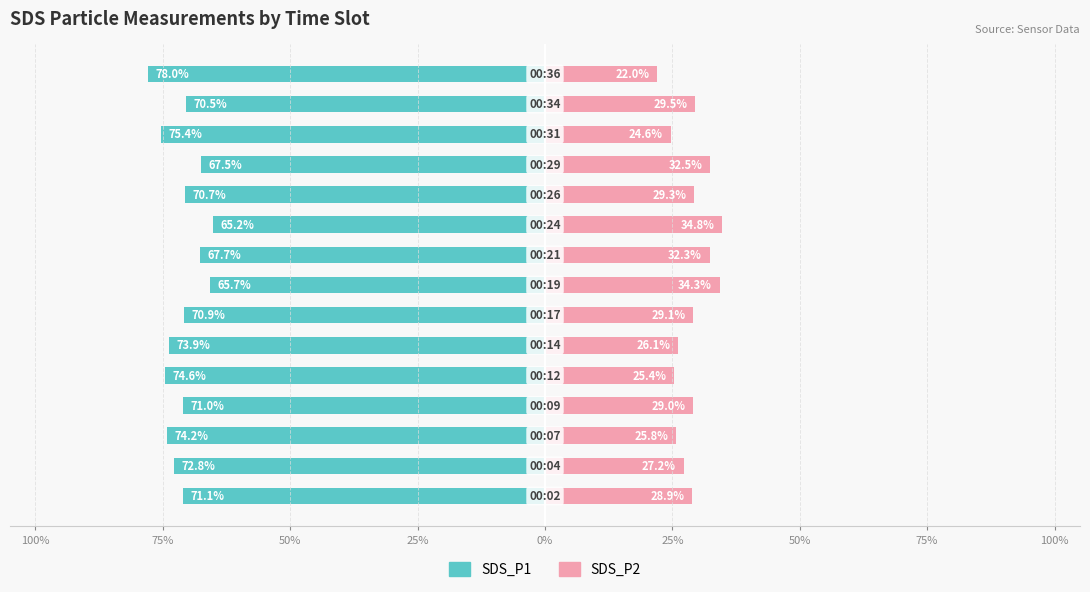

How many bars are there in total?

30